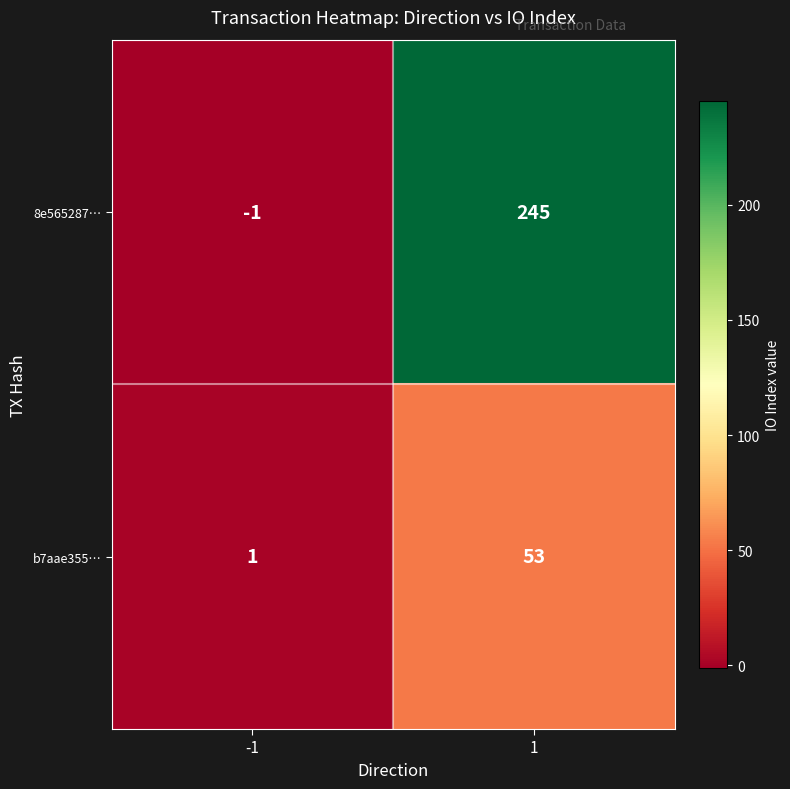

Reading right to left, what are all the values shown in this chart?

8e565287…: 1=245	-1=-1
b7aae355…: 1=53	-1=1